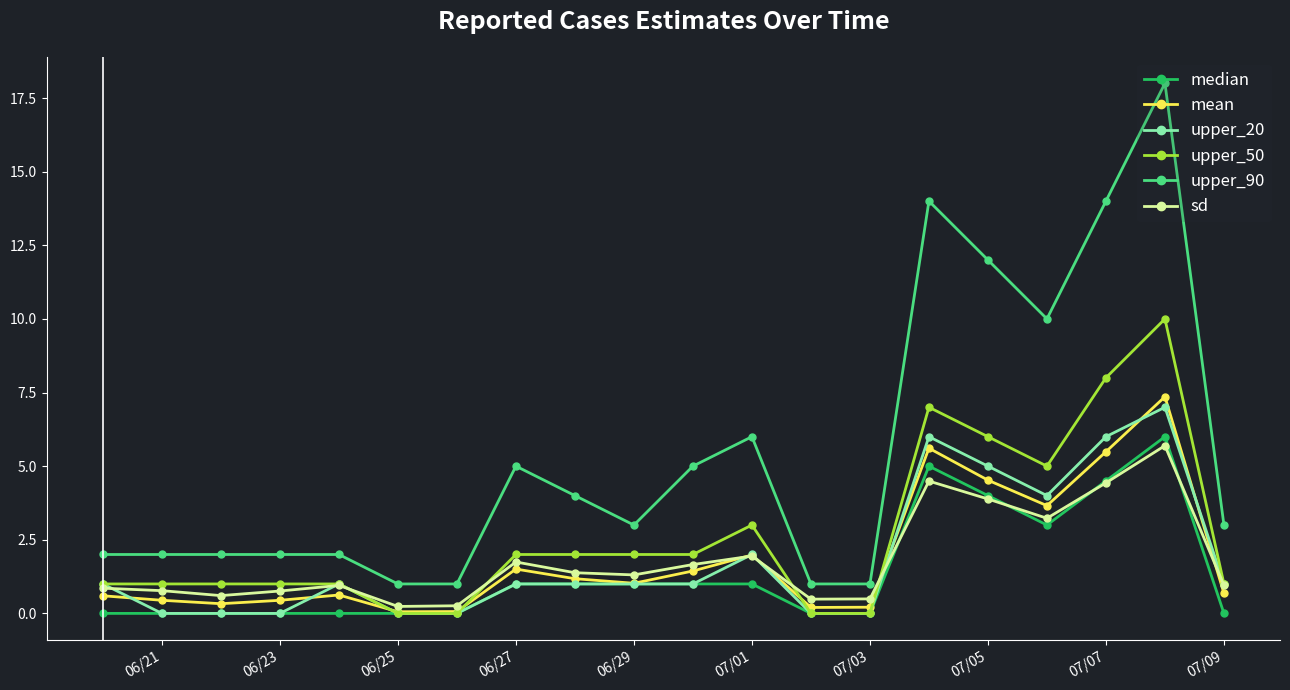

How many data points does each series have?

20